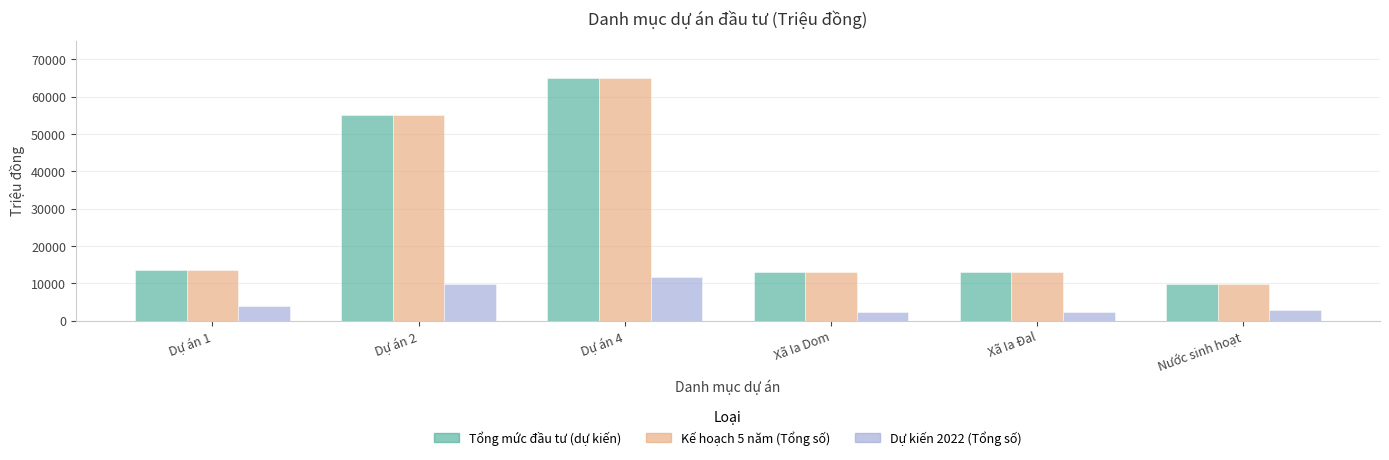

At how many categories does at least one series exceed 61675?

1